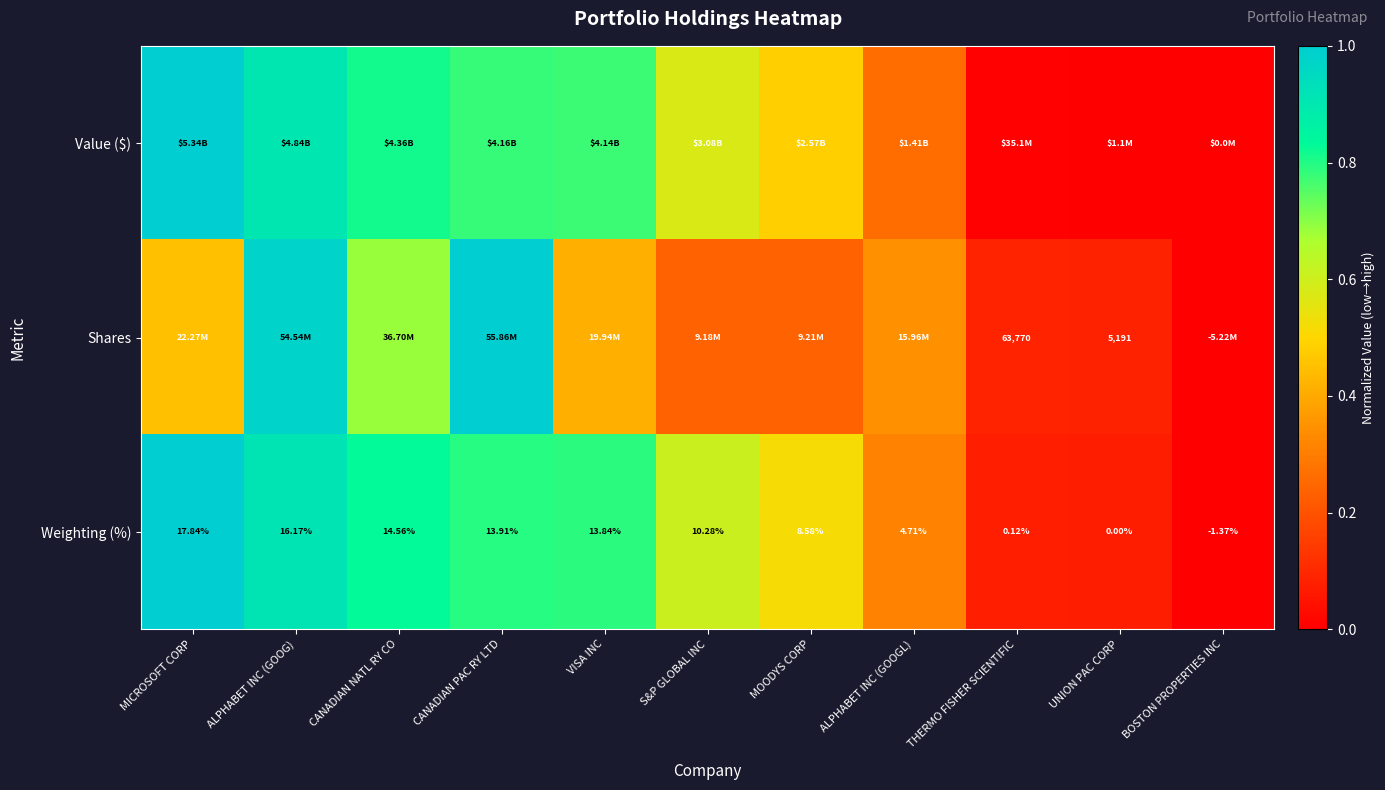

List the labels in order of Weighting (%) value, smallest first.

BOSTON PROPERTIES INC, UNION PAC CORP, THERMO FISHER SCIENTIFIC, ALPHABET INC (GOOGL), MOODYS CORP, S&P GLOBAL INC, VISA INC, CANADIAN PAC RY LTD, CANADIAN NATL RY CO, ALPHABET INC (GOOG), MICROSOFT CORP